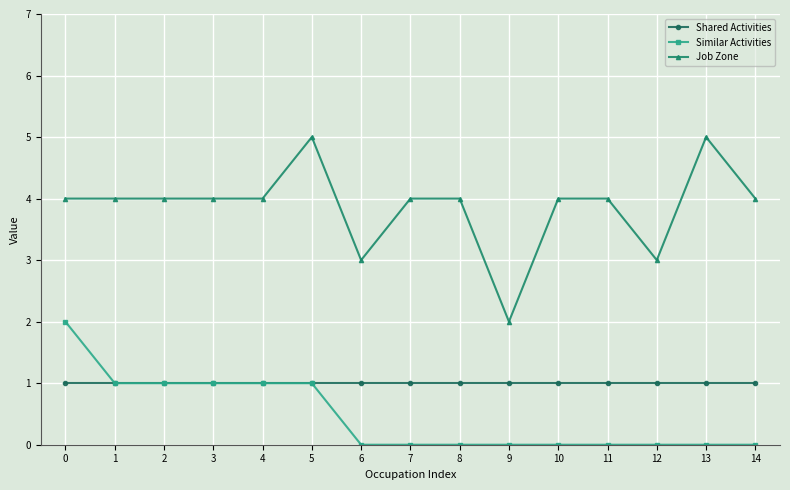

True or false: Similar Activities has a value of -1 at 6.

False